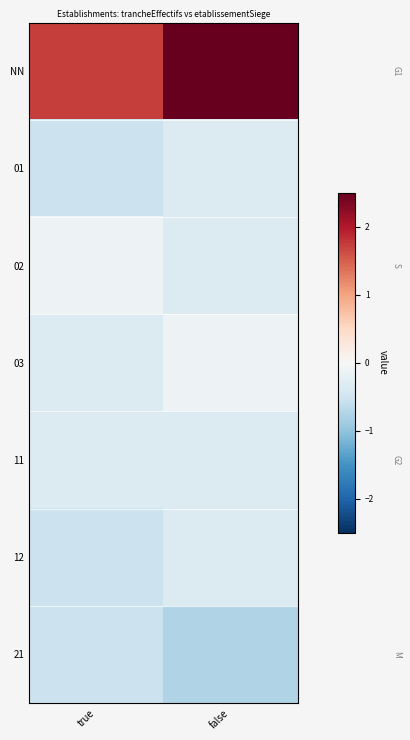

List the series in order of their peak value, highest first.

NN, 02, 03, 01, 11, 12, 21